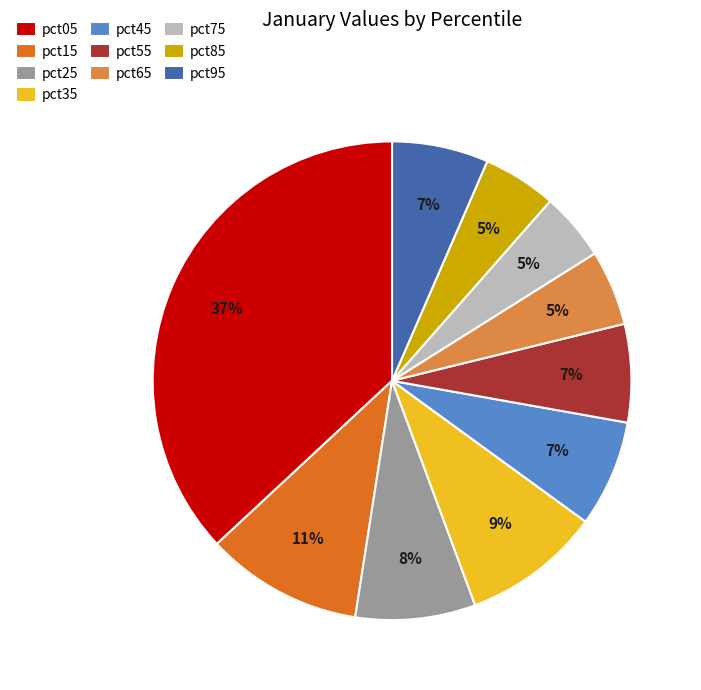

What is the largest slice in the pie chart?

pct05